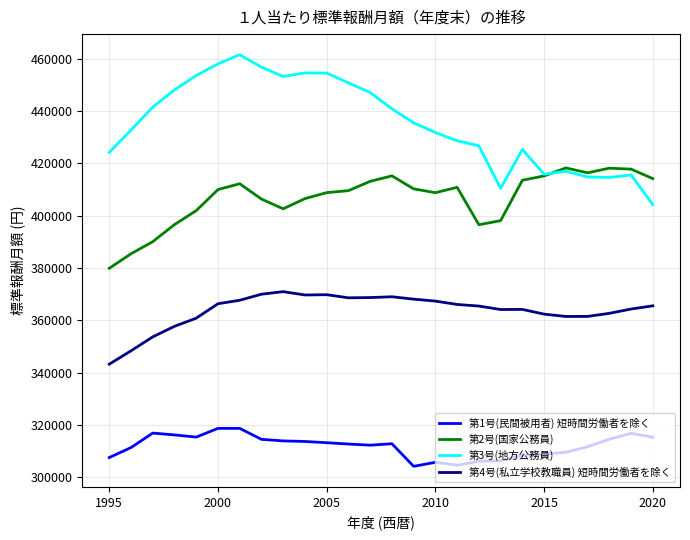

Which series has the largest total across all categories?

第3号(地方公務員)